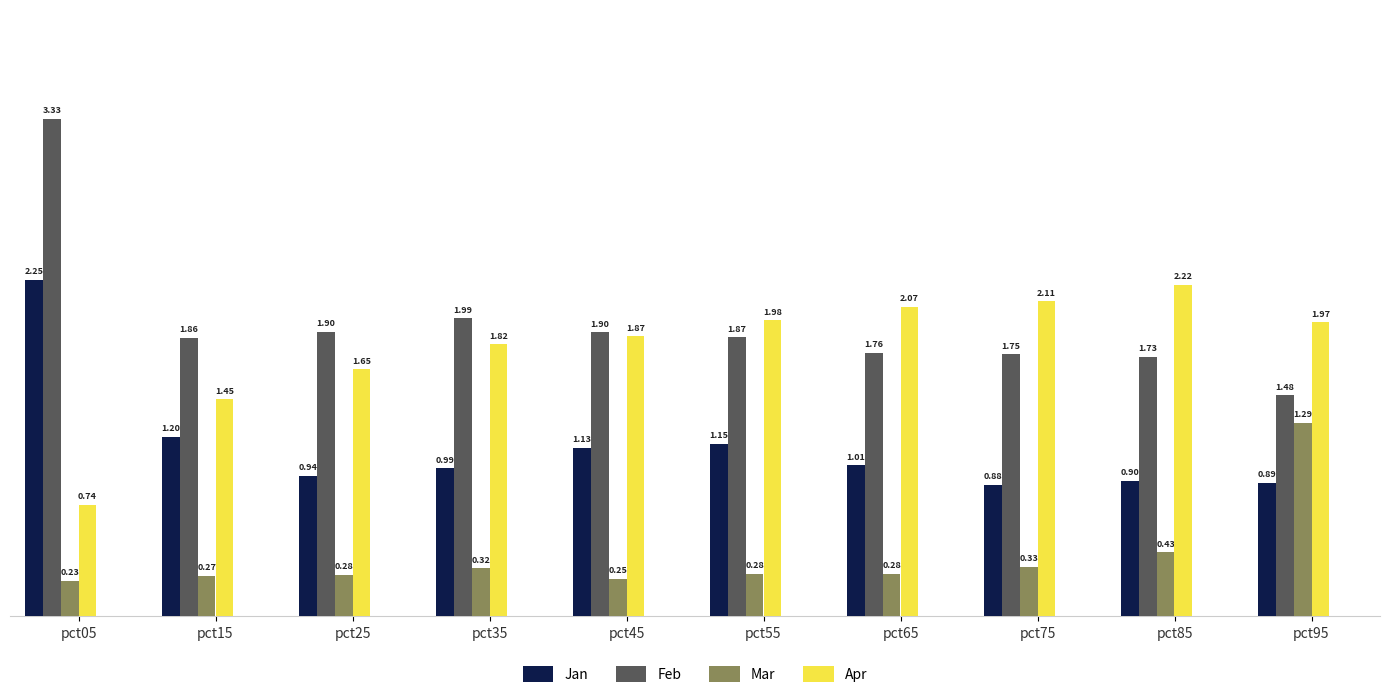

Rank the series by their maximum value, from highest to lowest.

Feb, Jan, Apr, Mar